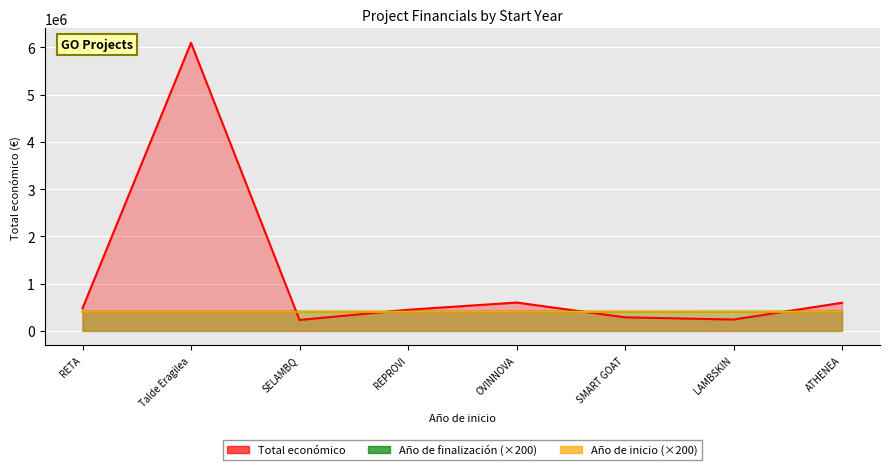

True or false: Año de inicio (×200) and Total económico intersect in this chart.

True